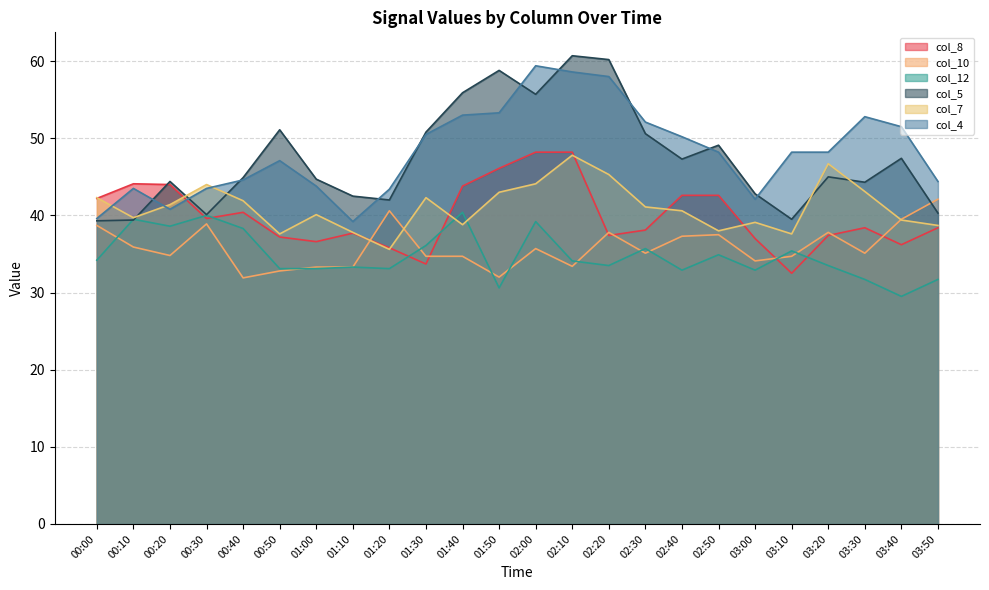

Read the col_7 value at 01:30.

42.3